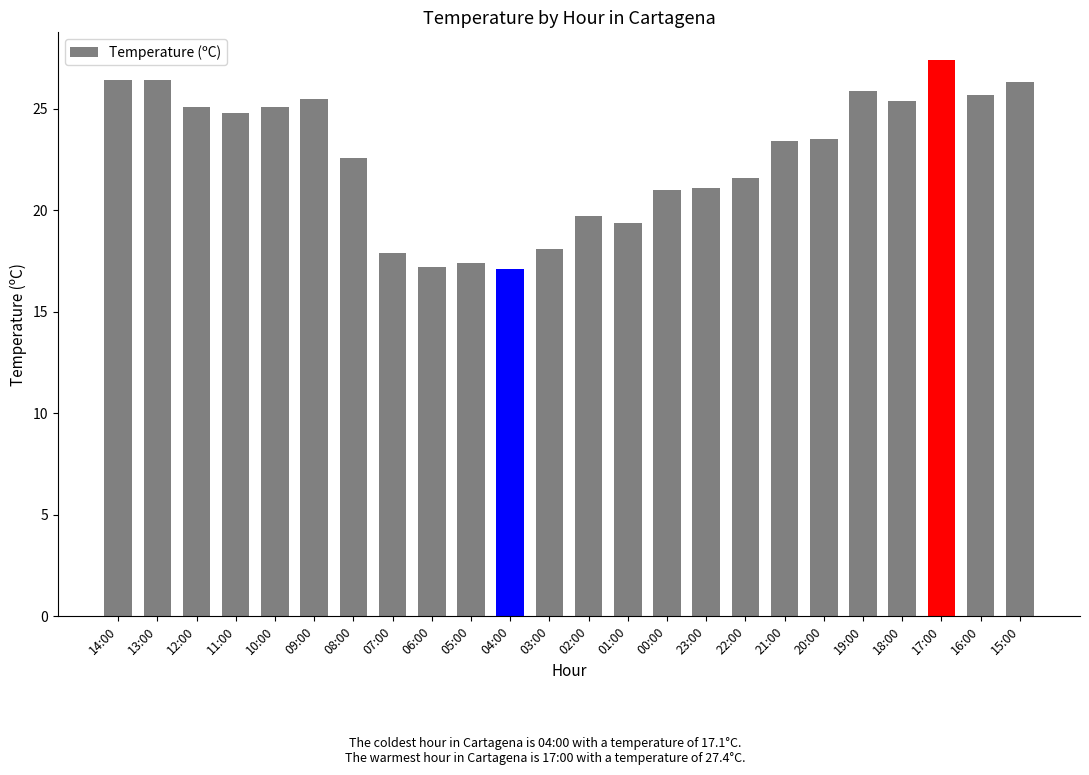

What is the label of the 1st bar from the right?

15:00